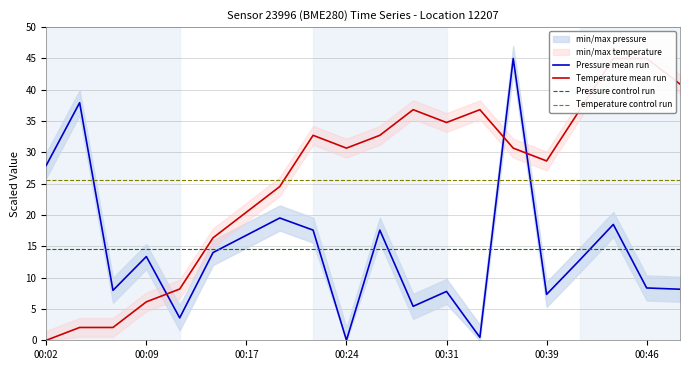

Is it true that Temperature mean run equals 18.7 at 11?

False